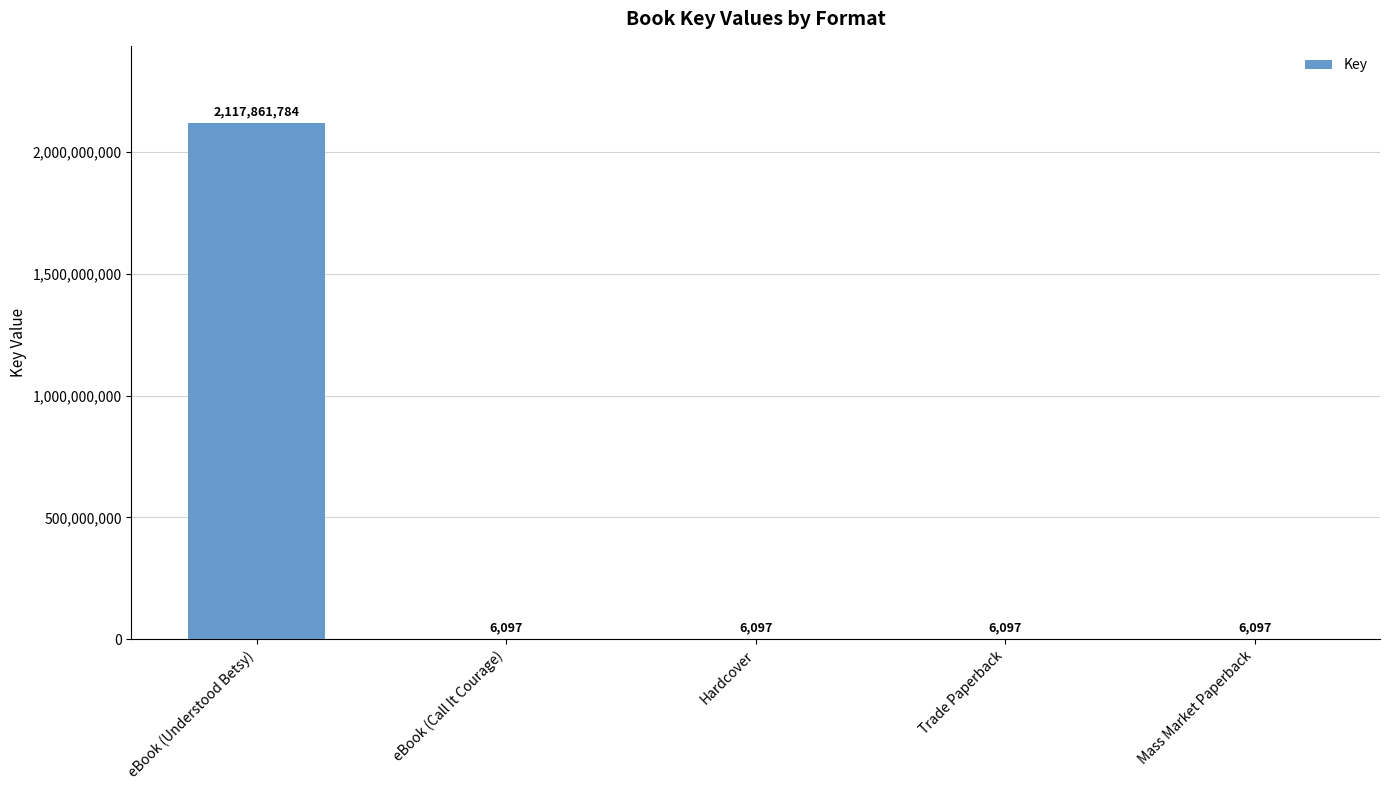

What is the sum of the values at Hardcover and eBook (Call It Courage)?

12194